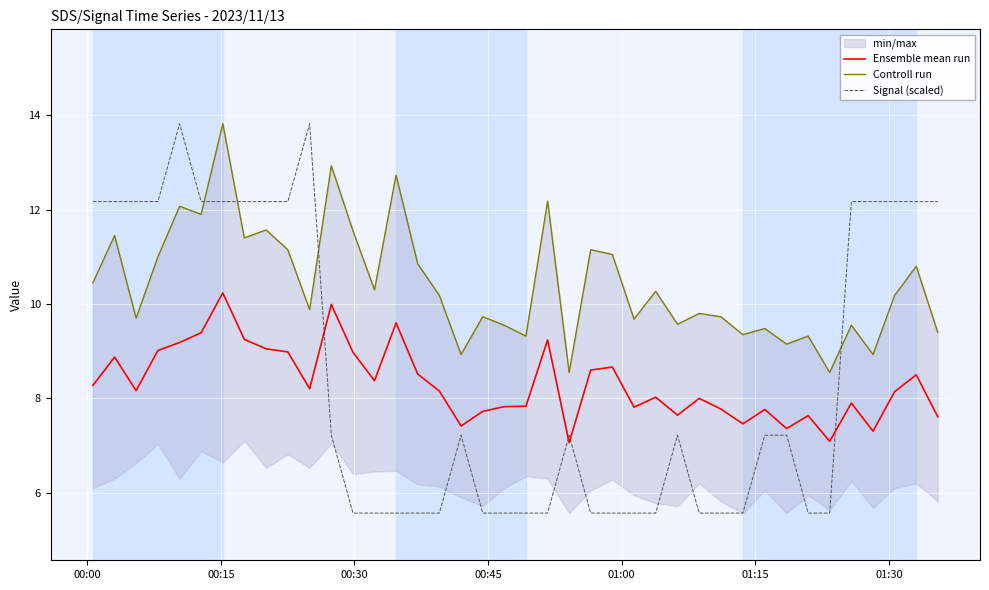

What is the highest value of the Ensemble mean run series?

10.2